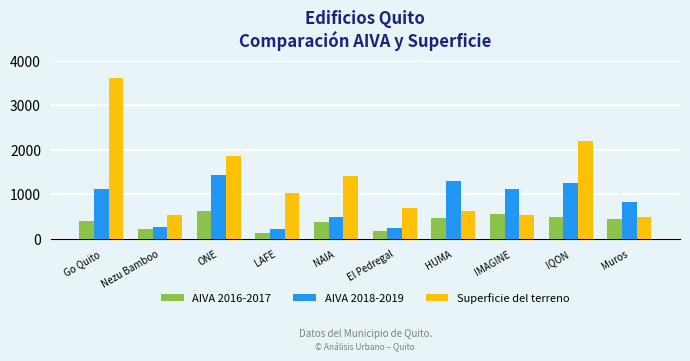

What is the difference between the second highest and minimum values in the AIVA 2016-2017 series?

425.0